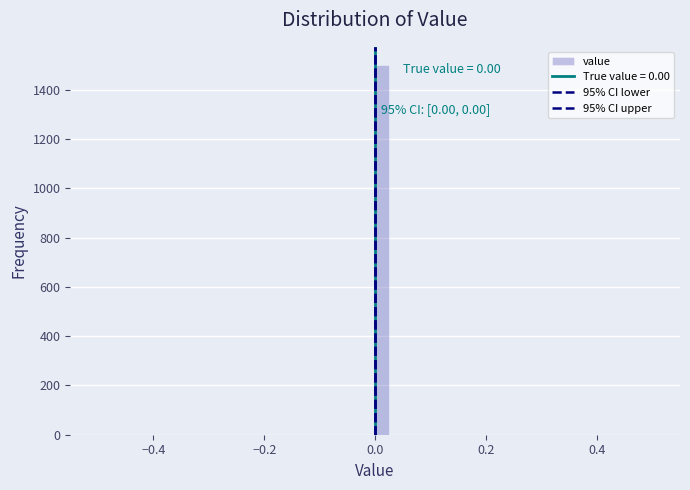

Read against the x-axis, roughly where is the centre of the tallest bar?

0.02